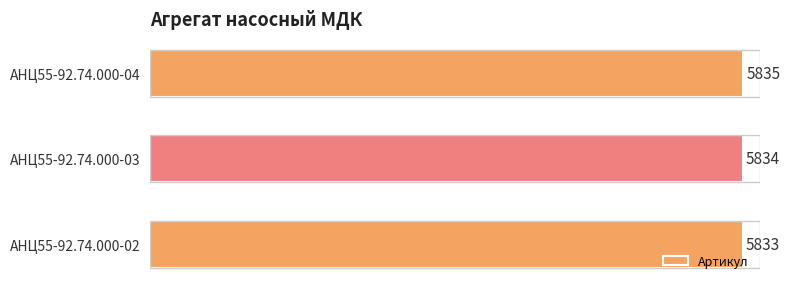

List the labels in order of value, largest first.

АНЦ55-92.74.000-04, АНЦ55-92.74.000-03, АНЦ55-92.74.000-02